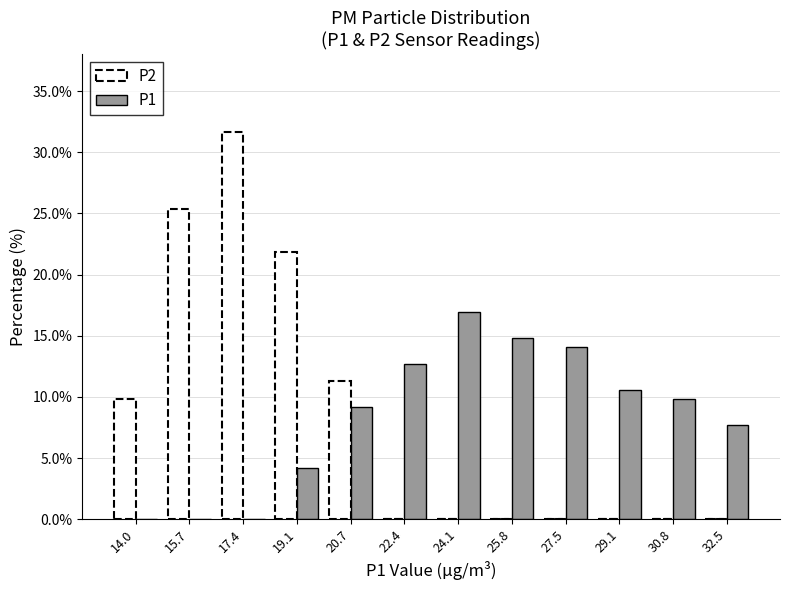

Reading left to right, transcribe this chart: for each range on the x-axis, give the height of each series' bar. Neither the bar edges nor the heights are printed on the chart, so give them approximately, as read against the axes.

13.2 to 14.8: P2=10.0	P1=0
14.8 to 16.6: P2=25.5	P1=0
16.6 to 18.2: P2=31.5	P1=0
18.2 to 20.0: P2=22.0	P1=4.0
20.0 to 21.6: P2=11.5	P1=9.0
21.6 to 23.2: P2=0	P1=12.5
23.2 to 25.0: P2=0	P1=17.0
25.0 to 26.6: P2=0	P1=15.0
26.6 to 28.4: P2=0	P1=14.0
28.4 to 30.0: P2=0	P1=10.5
30.0 to 31.6: P2=0	P1=10.0
31.6 to 33.4: P2=0	P1=7.5